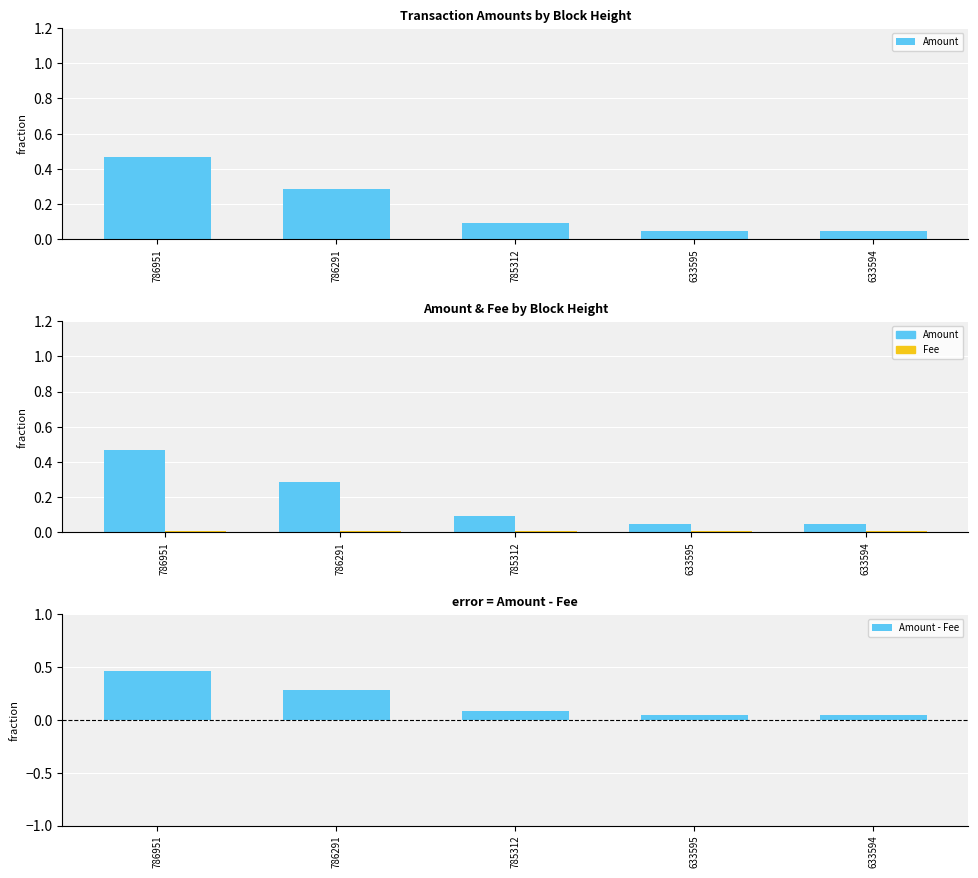

True or false: Amount - Fee has a value of 0.7 at 786951.

False